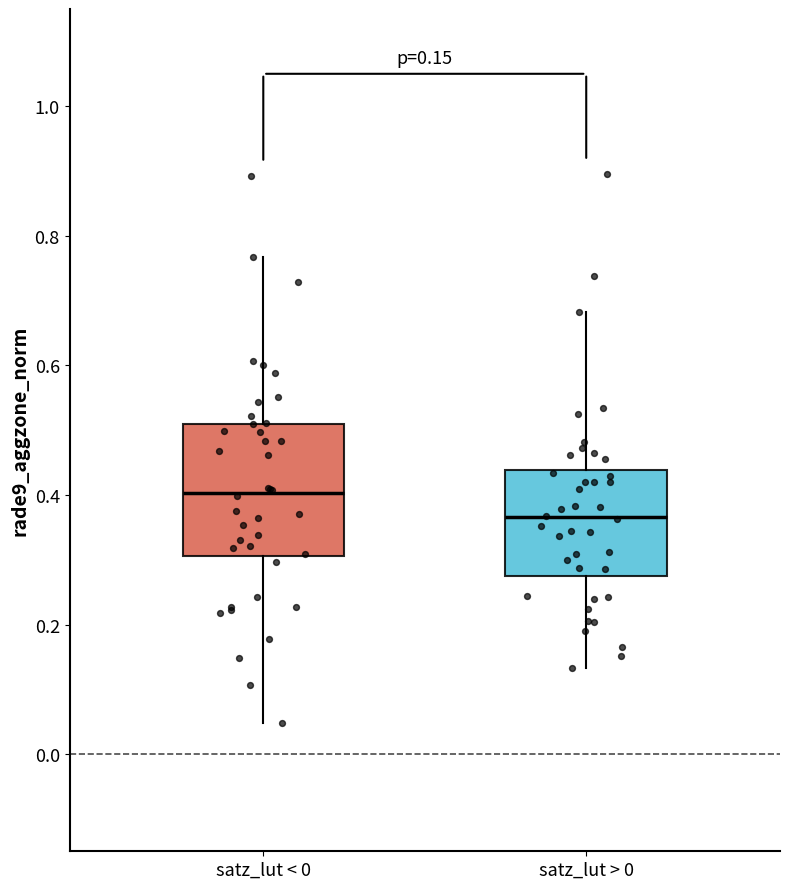

Which box is the tallest, from its lower edge to its upper edge?

satz_lut < 0